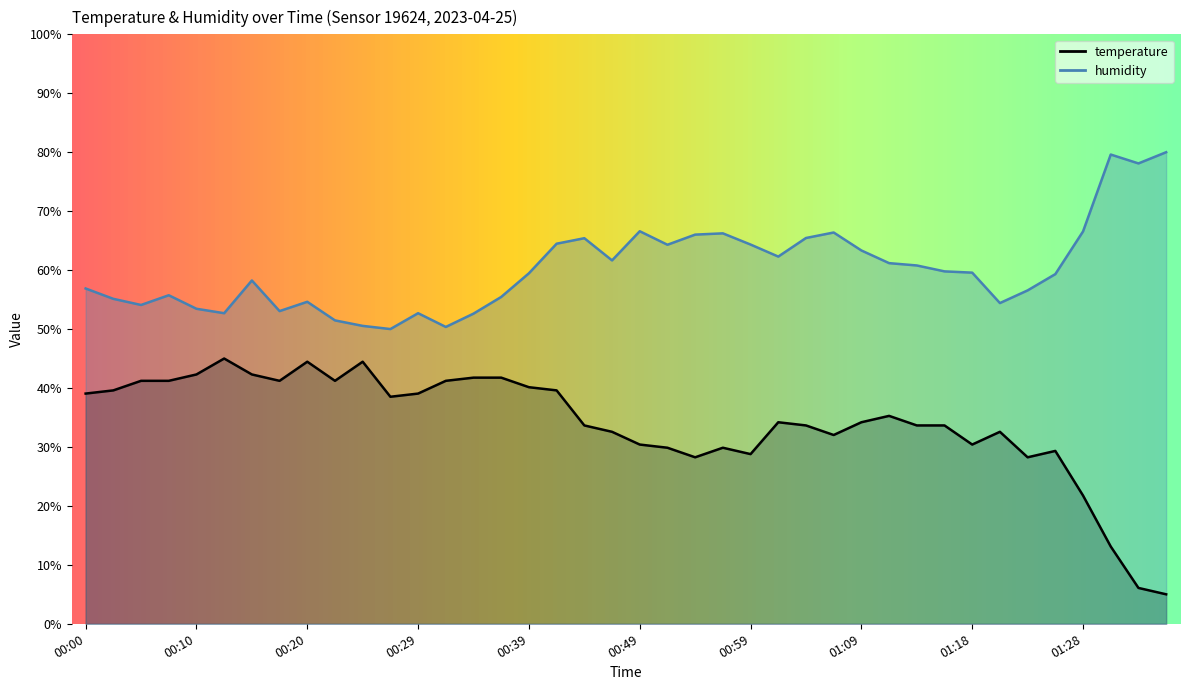

What is the difference between the second highest and minimum values in the humidity series?

29.6